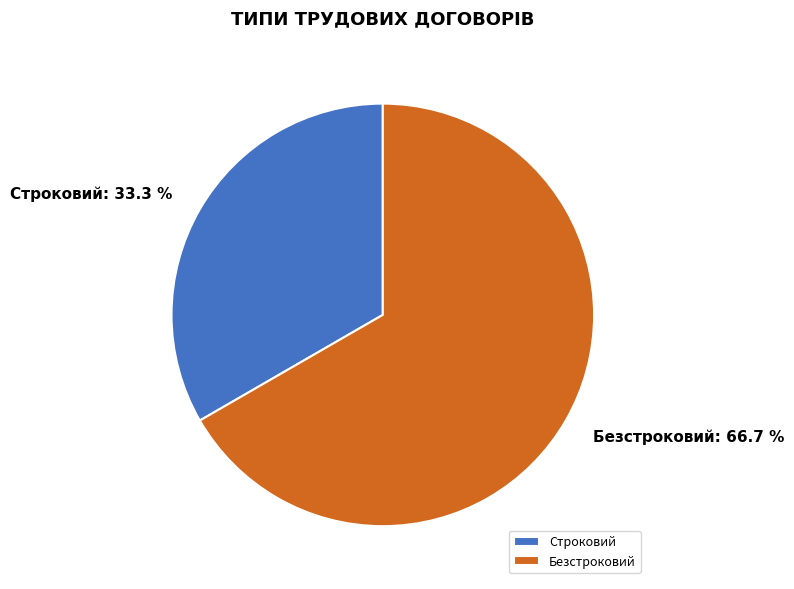

To the nearest percent, what is the average slice percentage?

50%